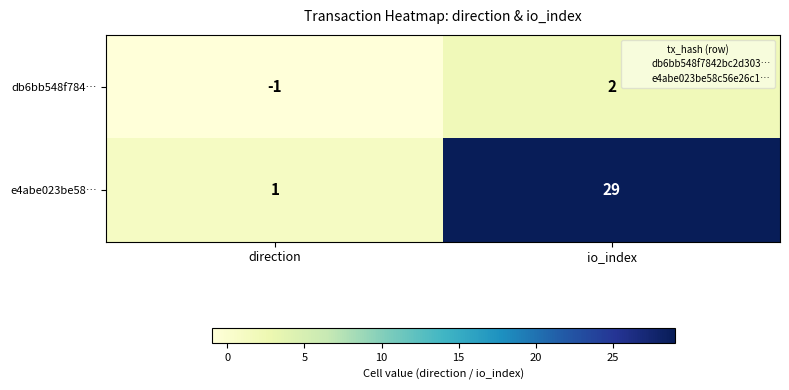

What is the greatest value displayed?

29